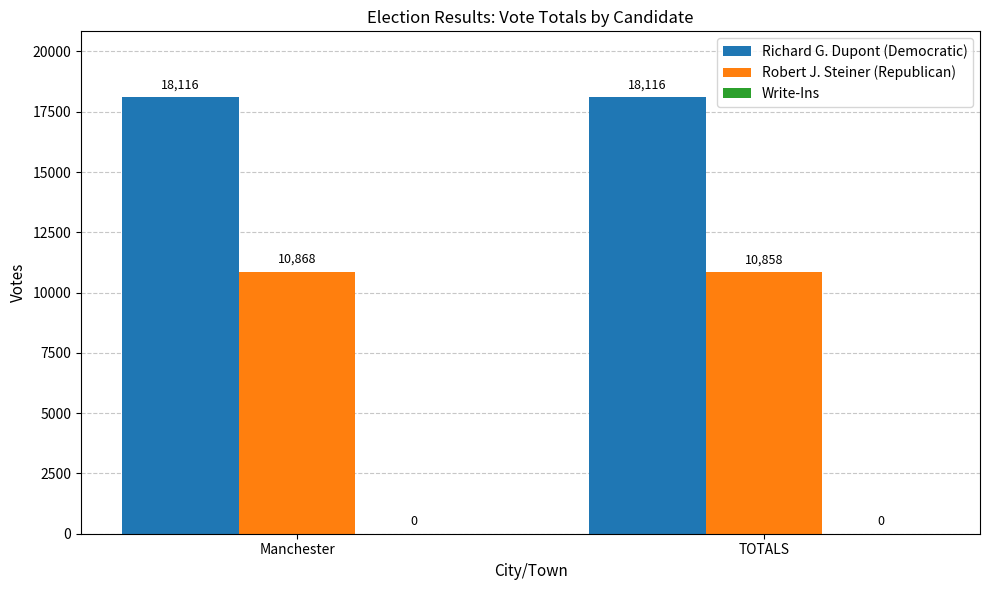

What is the total value across all series at Manchester?

28984